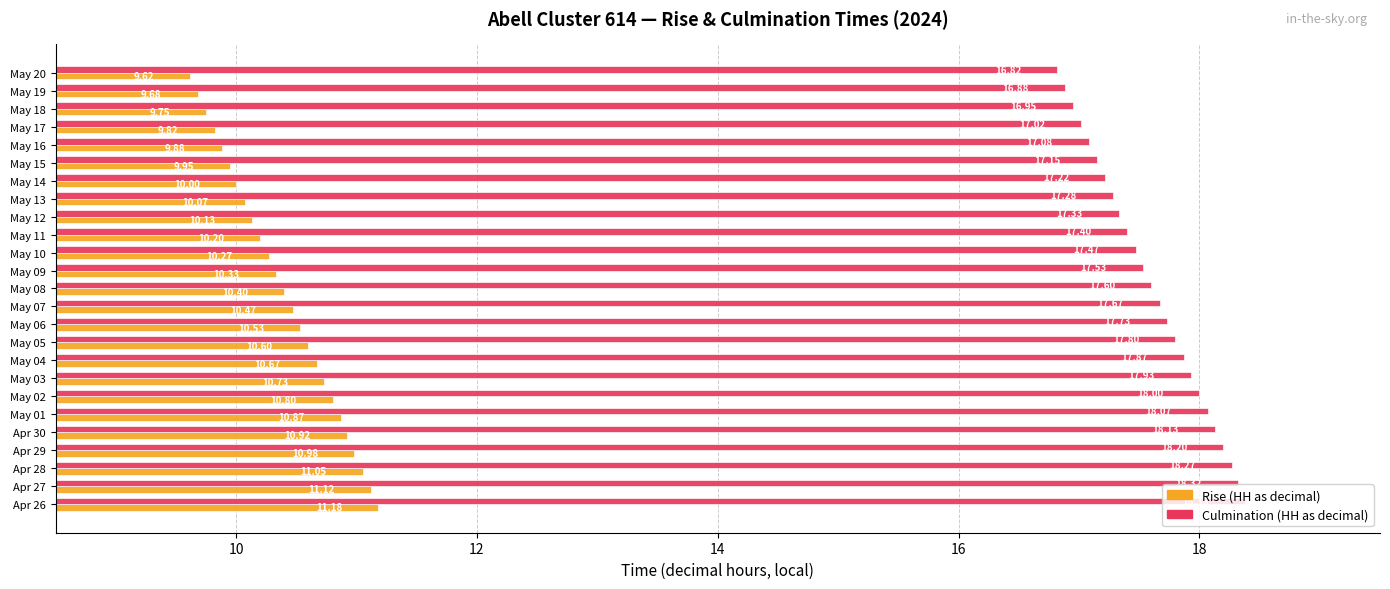

How many data points does each series have?

25